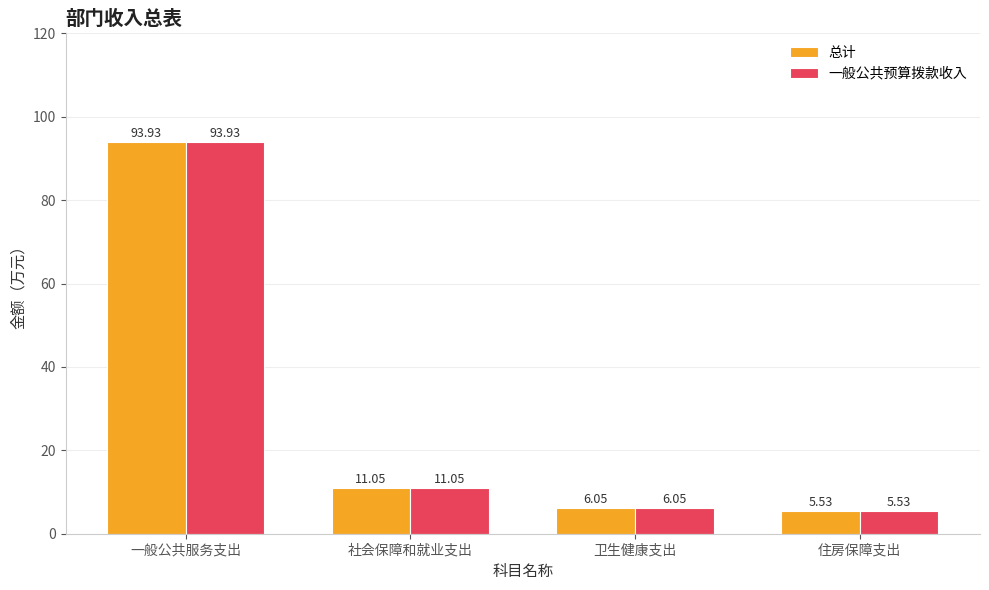

What is the sum of the 总计 values at 社会保障和就业支出 and 一般公共服务支出?

105.0